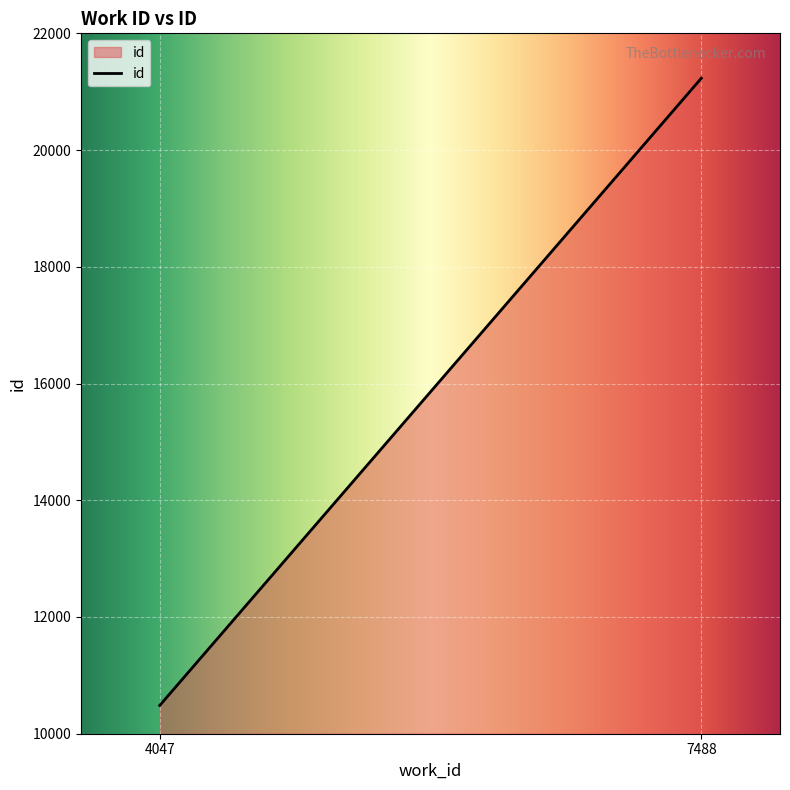

What is the smallest value displayed?

10484.5